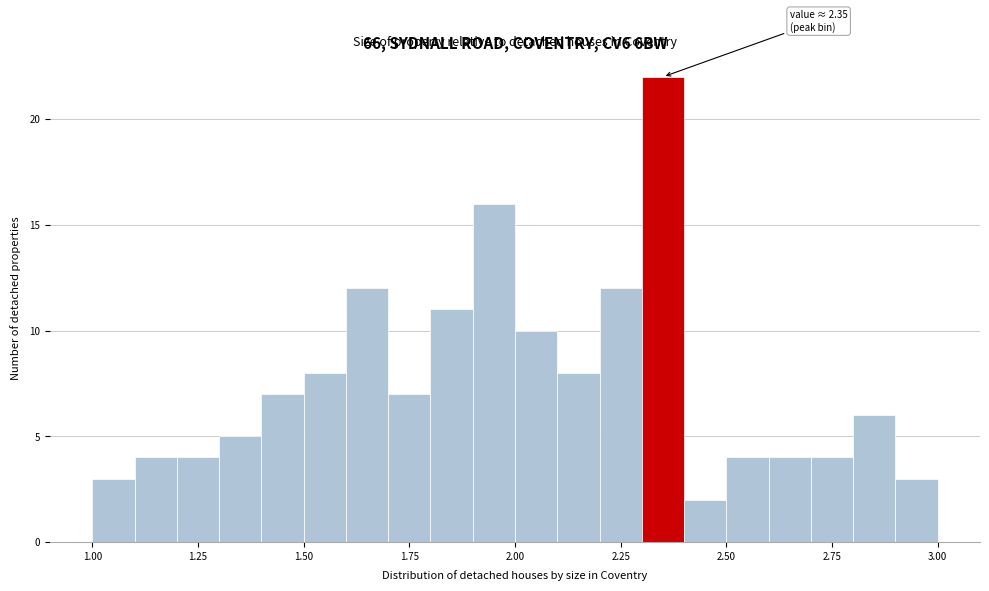

Around what value on the x-axis is the tallest bar? Give the approximate position of its centre, as read against the axis.

2.35